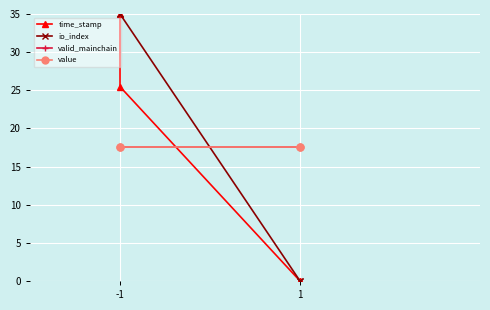

How many times do io_index and valid_mainchain cross each other?

1